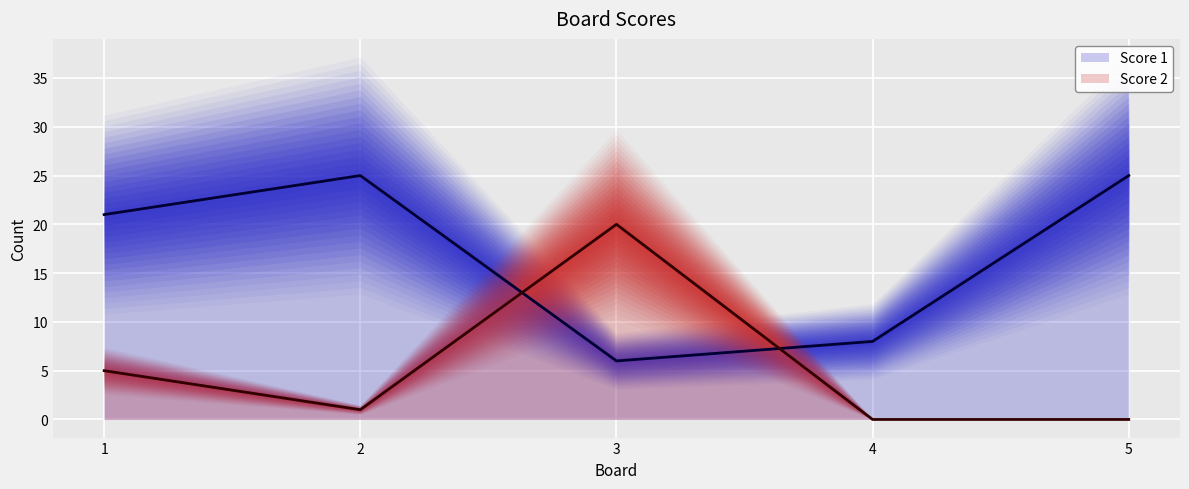

Count the Score 1 line values in the range 8 to 25.

4